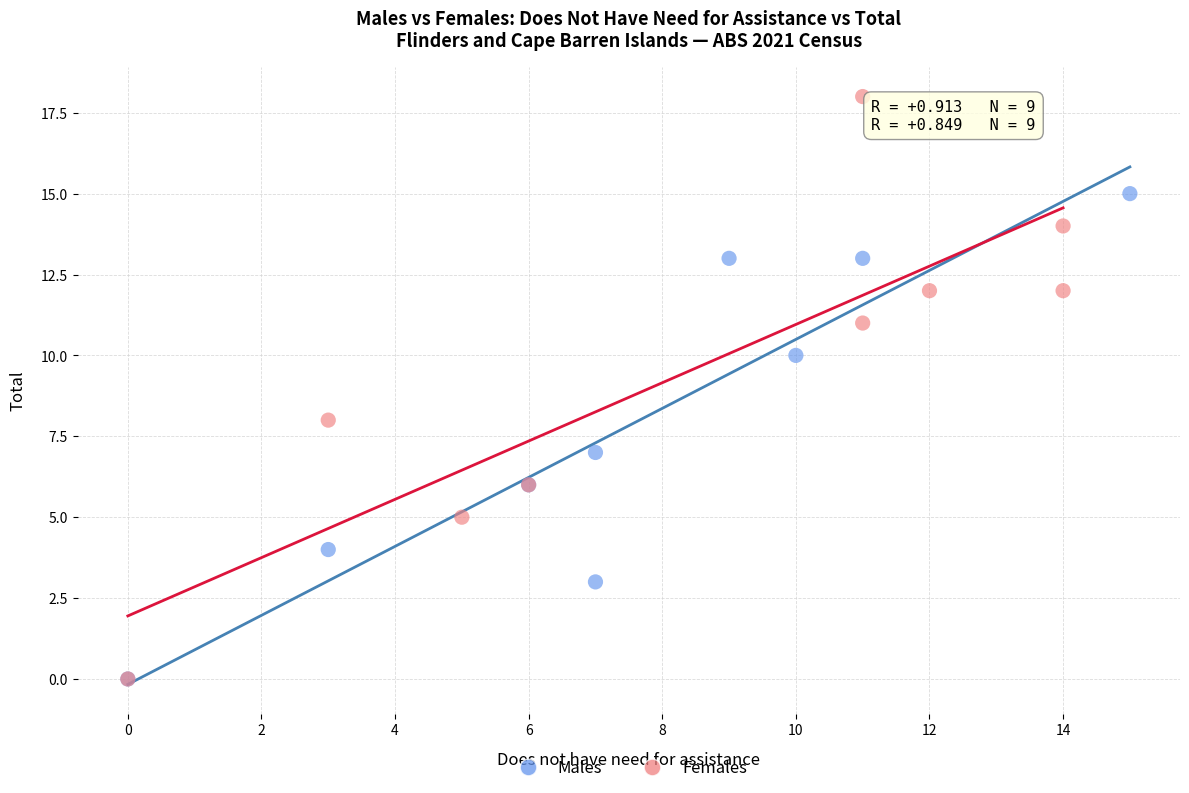

Which series contains the highest Y value?

Females